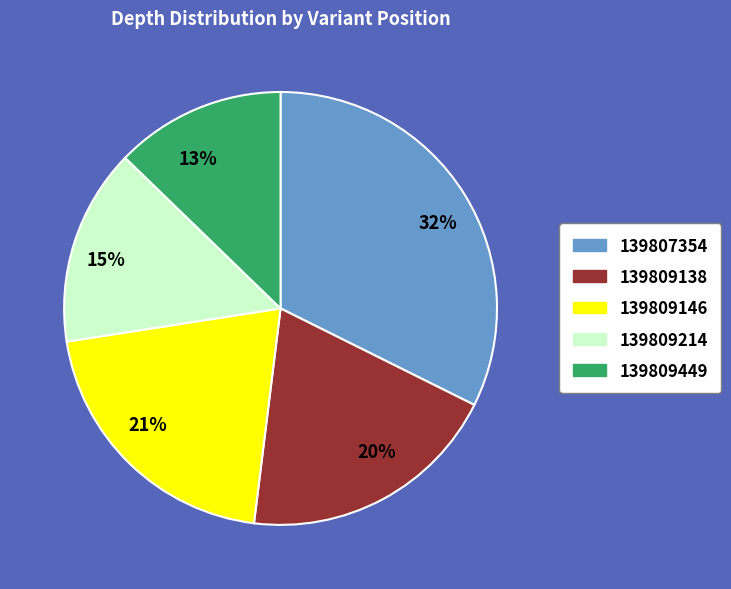

To the nearest percent, what is the difference between the 139809138 and 139809214 slice percentages?

5%